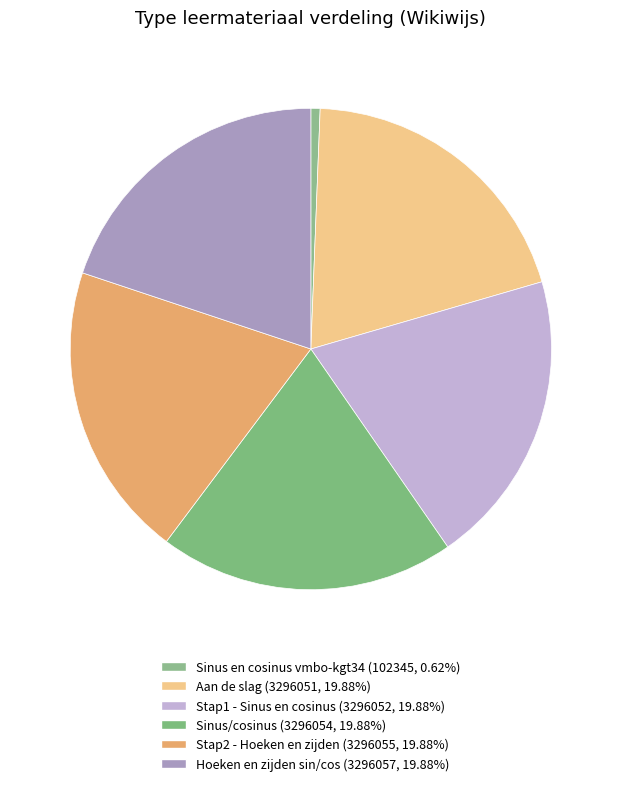

How many slices are in this pie chart?

6